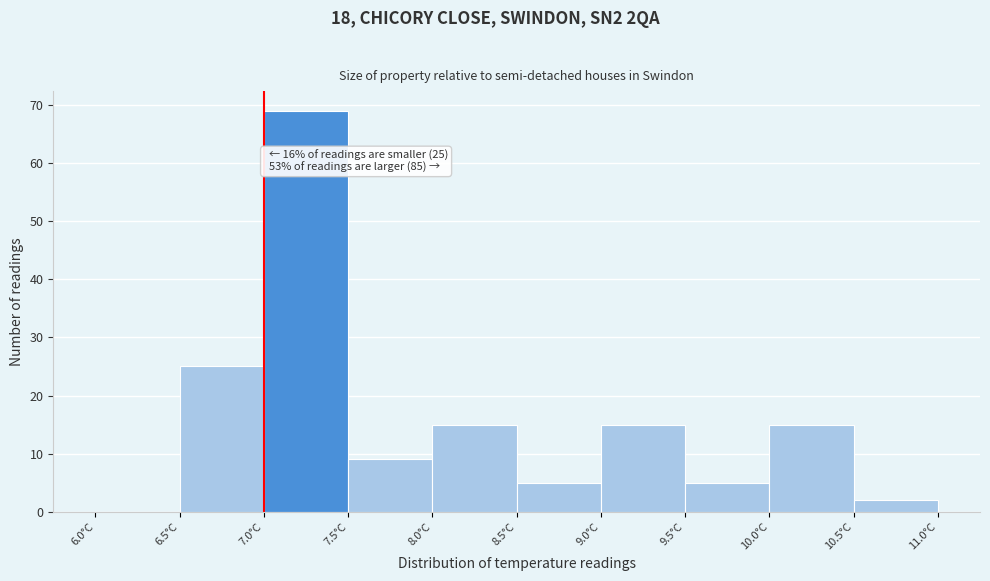

Over which range of the x-axis is the bar tallest?

7.0 to 7.5